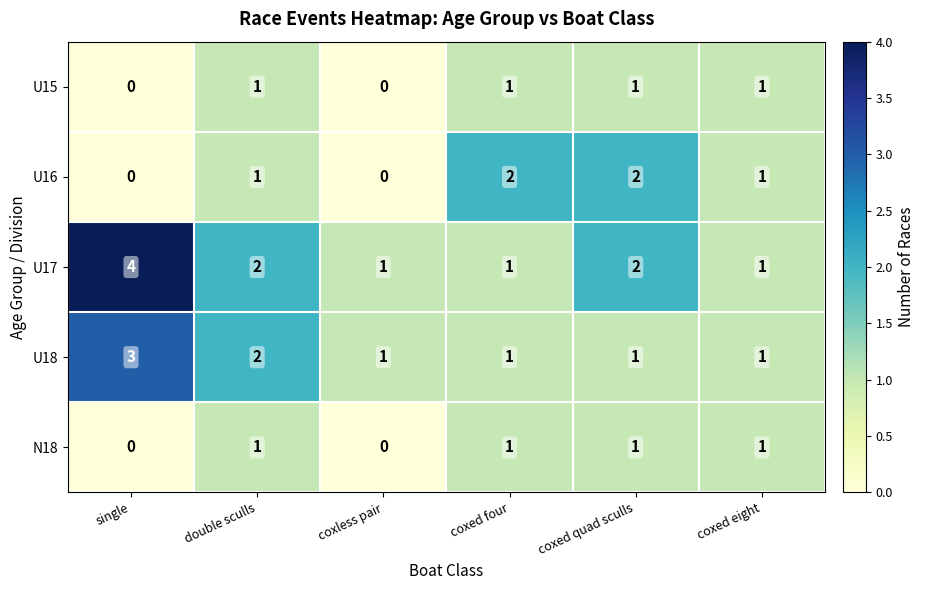

The U17 series shows 1 at coxed four. True or false?

True